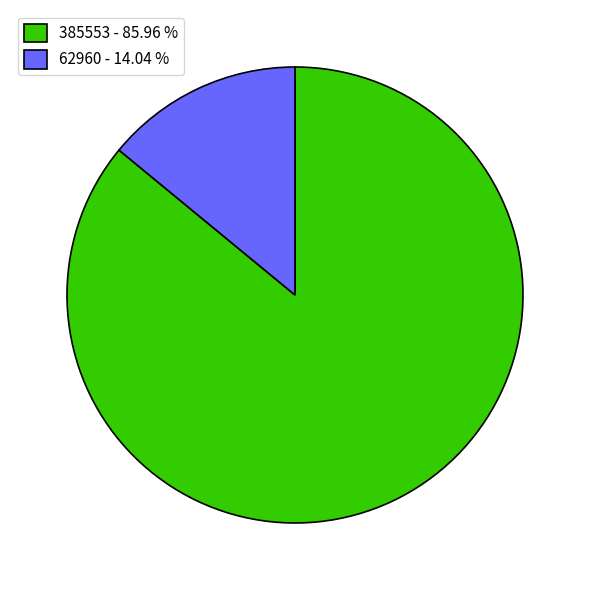

Which has a higher value, 385553 or 62960?

385553